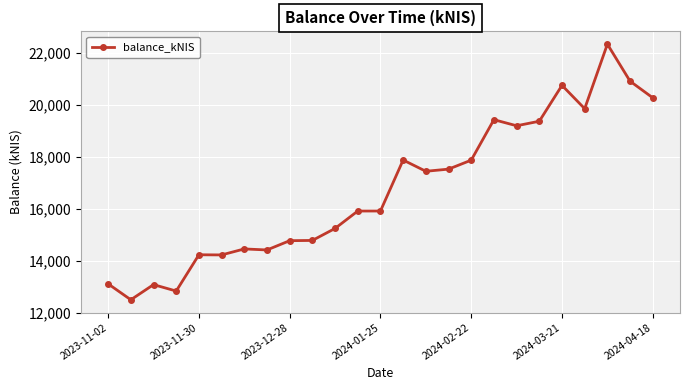

How many lines are shown in the chart?

1